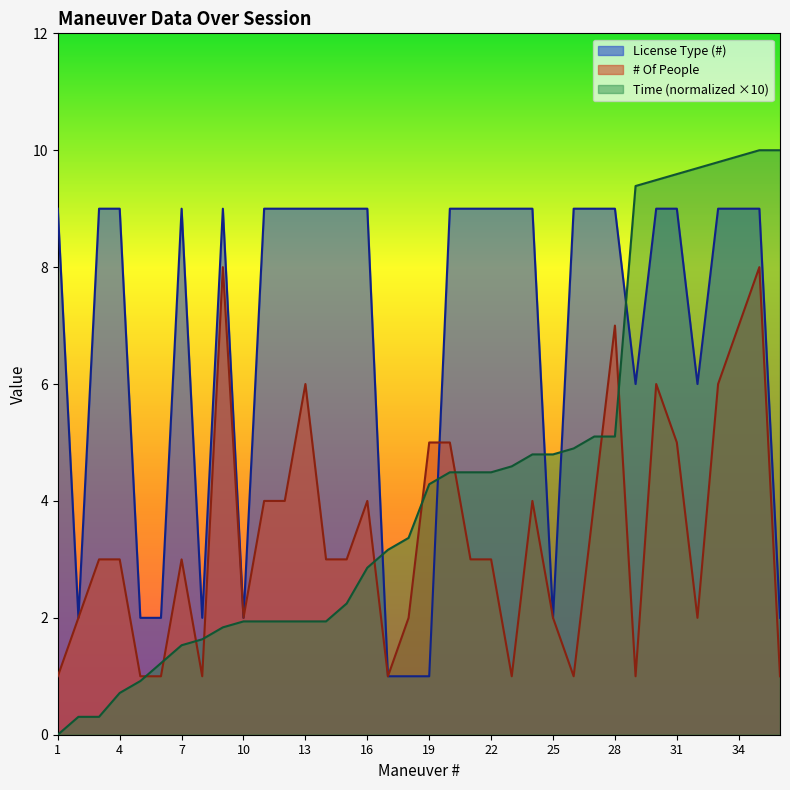

What is the sum of all License Type (#) values?

245.0